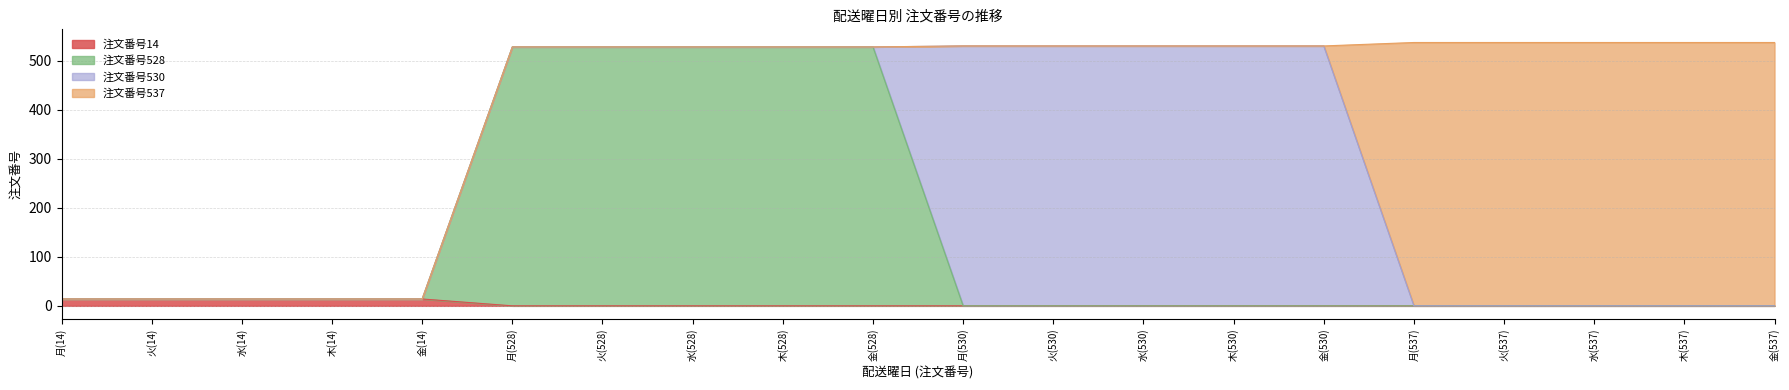

What is the difference between the 注文番号14 values at 火(537) and 金(14)?

14